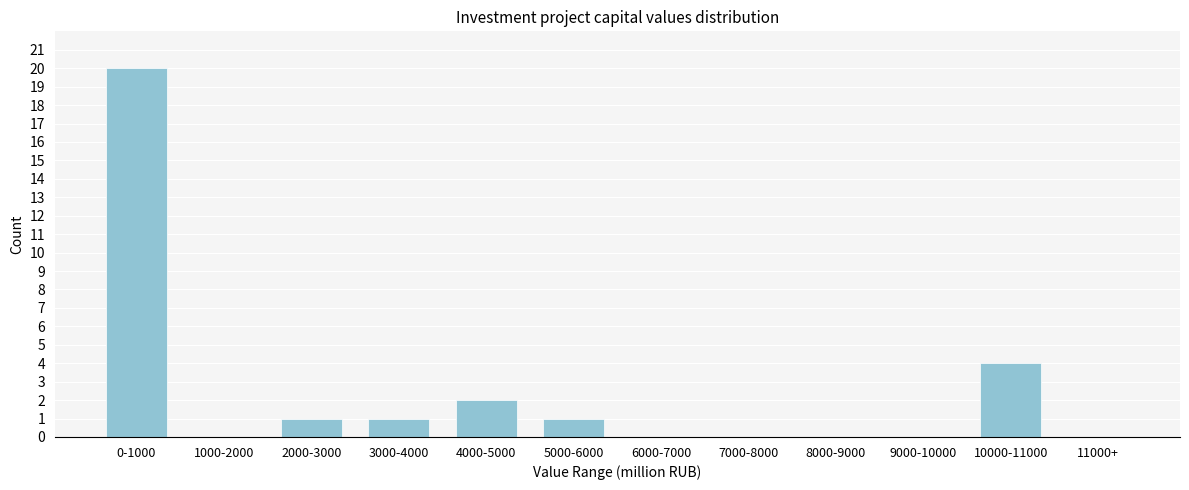

Reading left to right, extract all data points from this chart.

0-1000=20	1000-2000=0	2000-3000=1	3000-4000=1	4000-5000=2	5000-6000=1	6000-7000=0	7000-8000=0	8000-9000=0	9000-10000=0	10000-11000=4	11000+=0